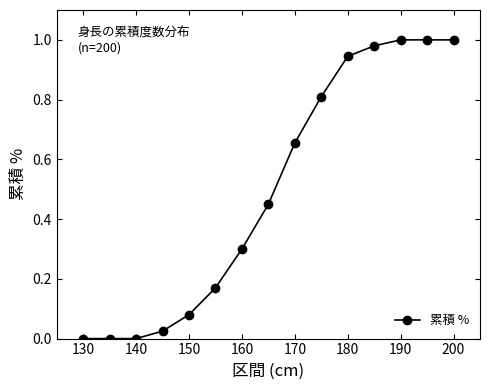

True or false: the data has more than 2 interior local peaks.

False